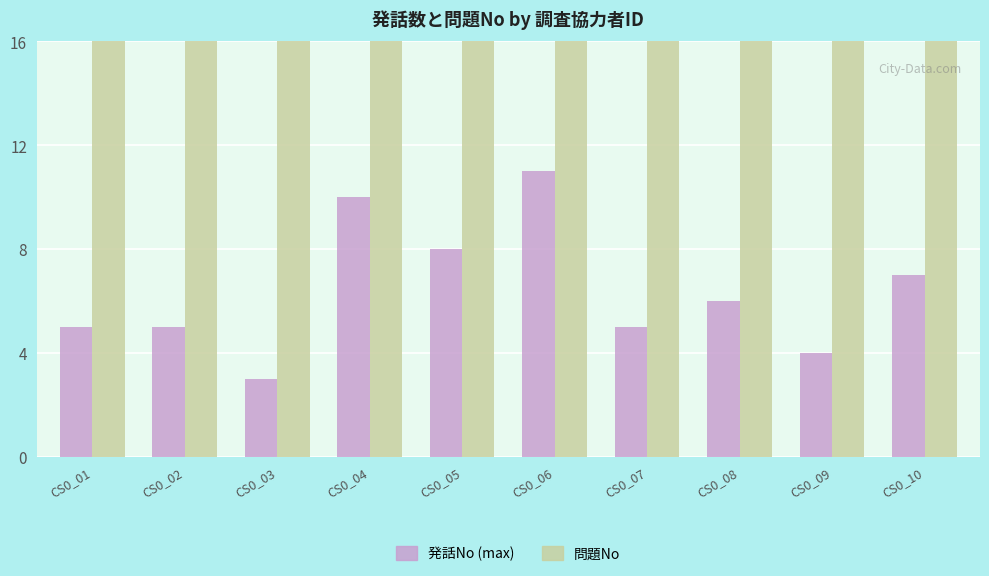

Reading left to right, what are all the values shown in this chart?

発話No (max): 5	5	3	10	8	11	5	6	4	7
問題No: 49	49	49	49	49	49	49	49	49	49